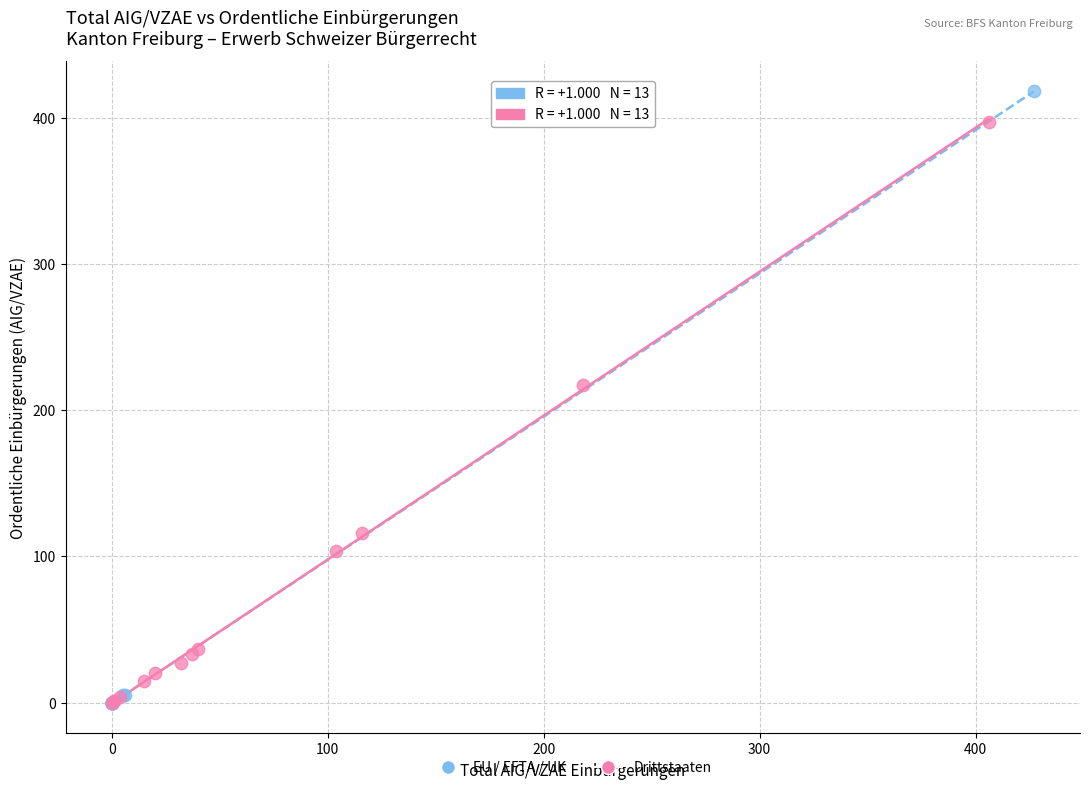

Which series has the widest spread of Y values?

EU / EFTA / UK